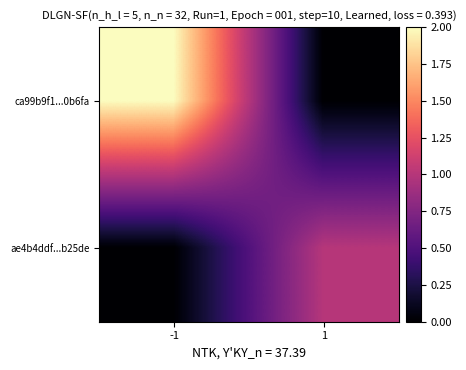

Which series has the largest total across all categories?

ca99b9f1...0b6fa